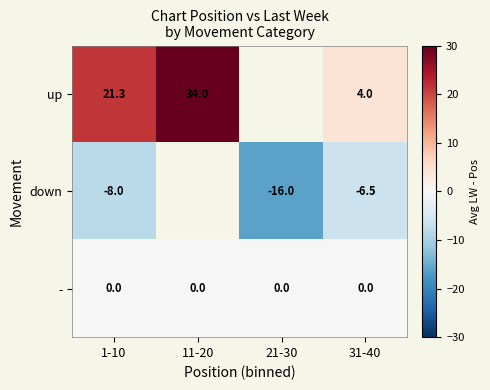

How many distinct data groups are displayed?

3